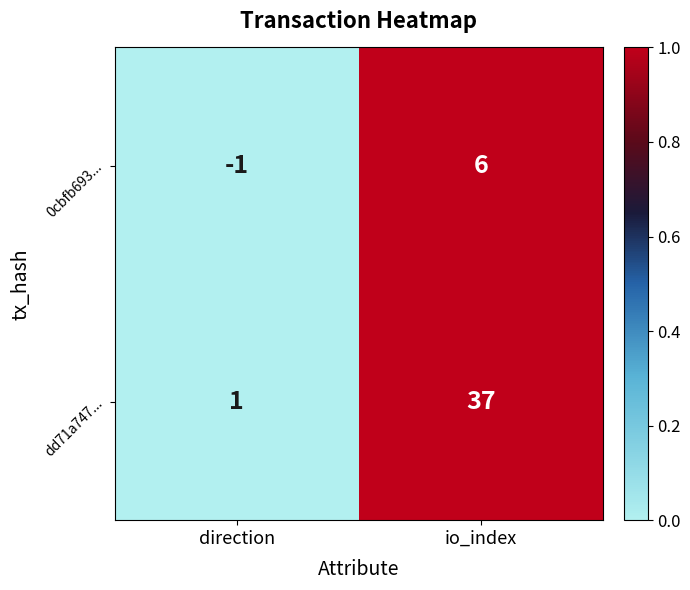

At which category is the sum across all series the highest?

io_index